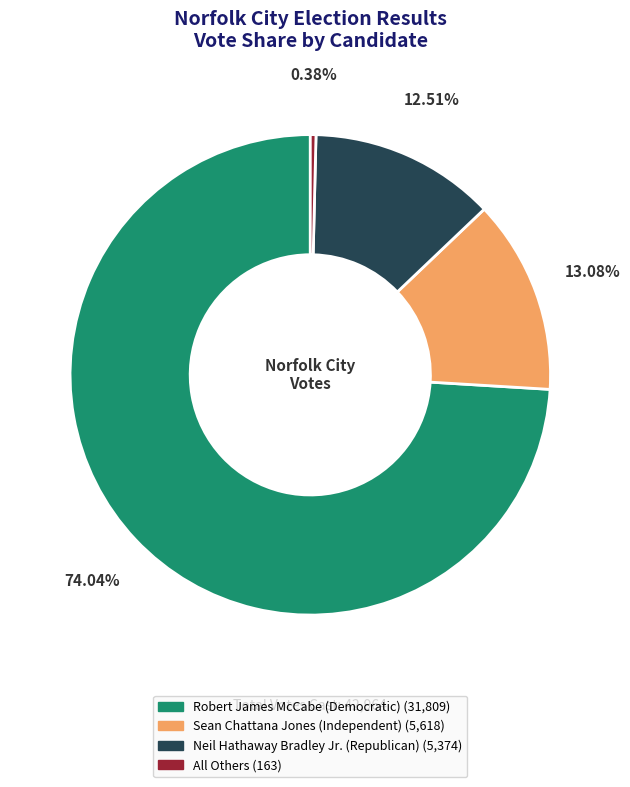

To the nearest percent, what is the average slice percentage?

25%